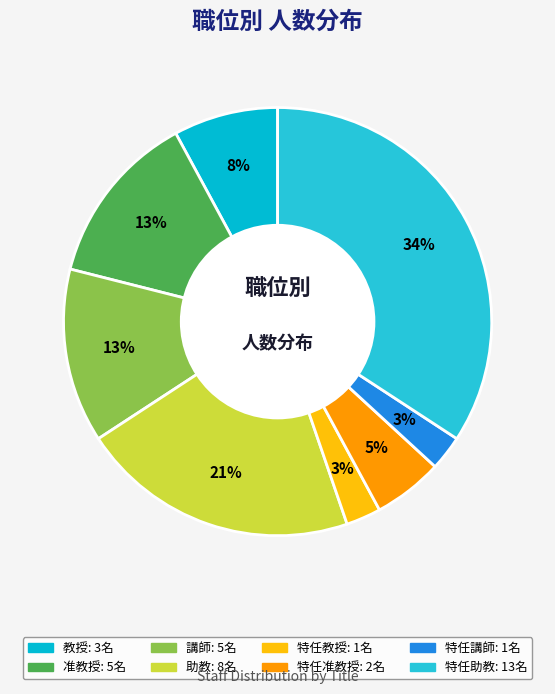

Does 特任教授 represent more than half of the total?

No